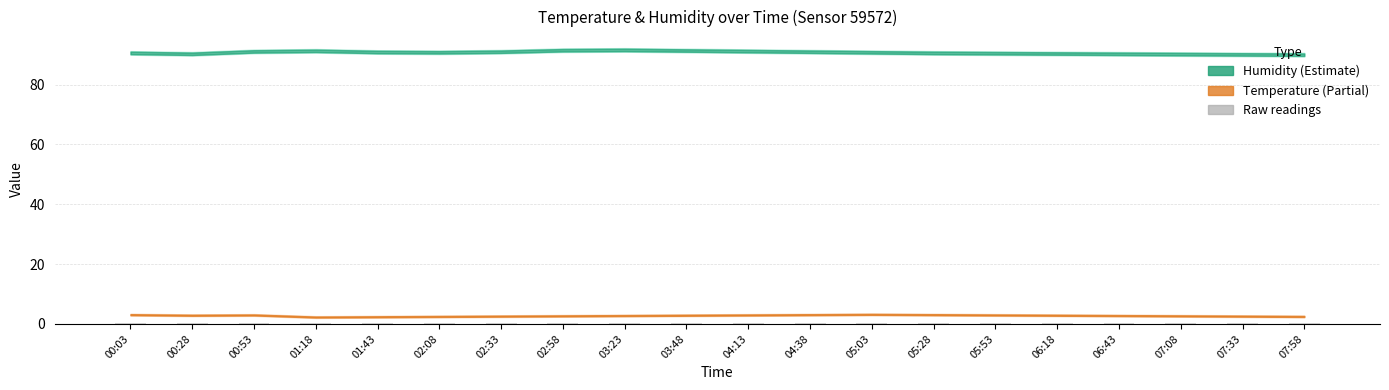

What is the sum of all values?

5.3